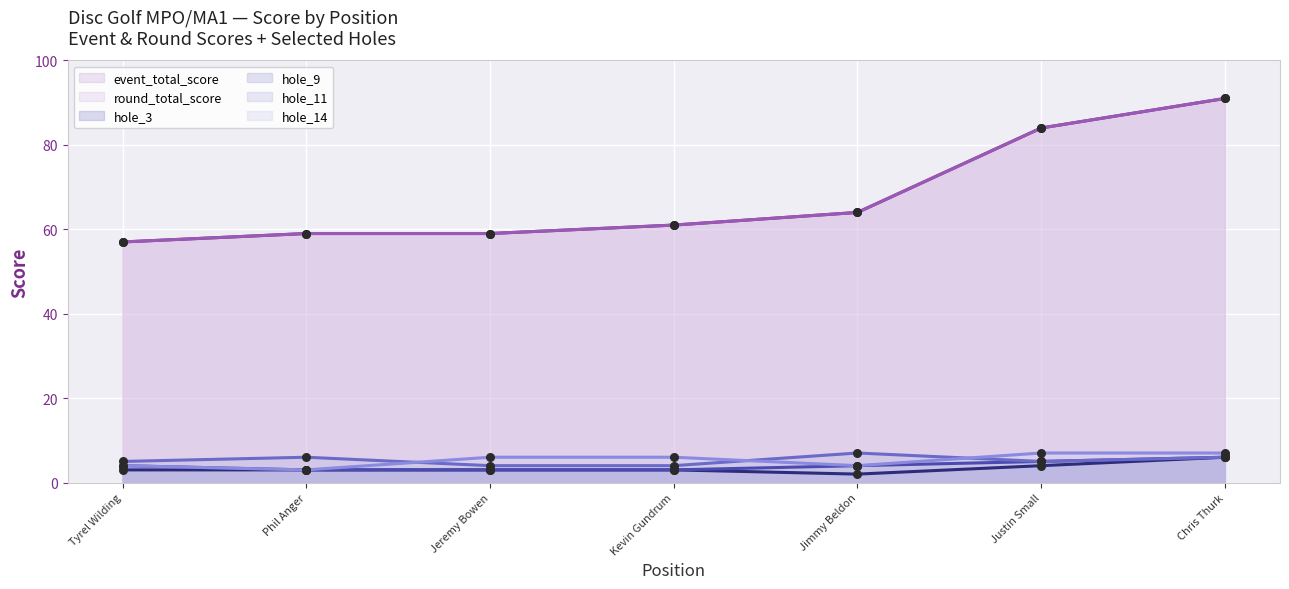

Which series has the largest Y range (max minus min)?

event_total_score